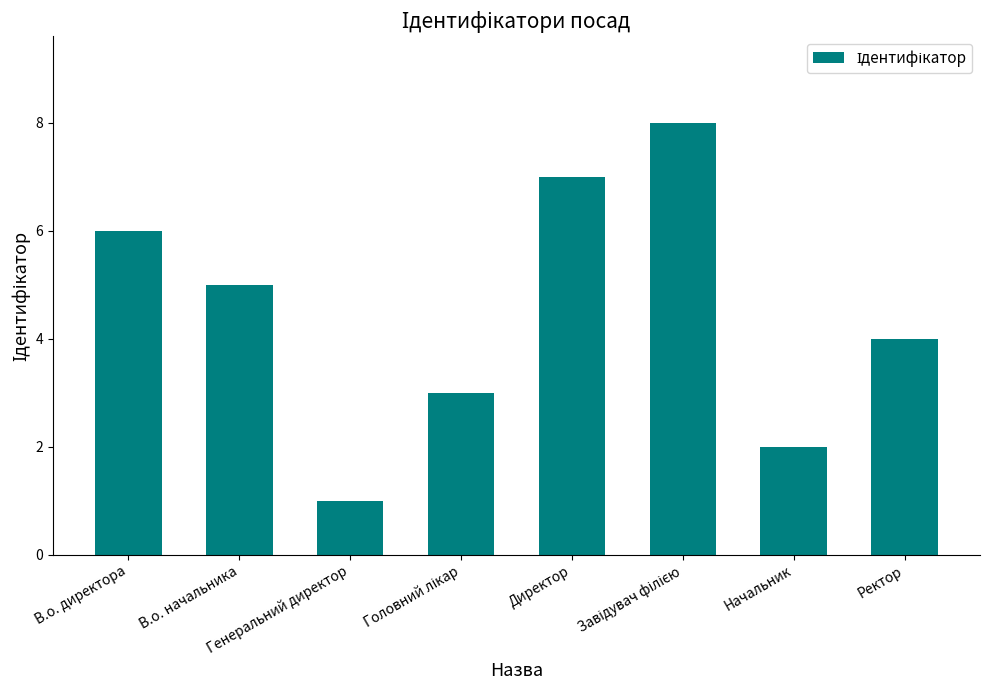

The chart shows a value of 5 at В.о. начальника. True or false?

True